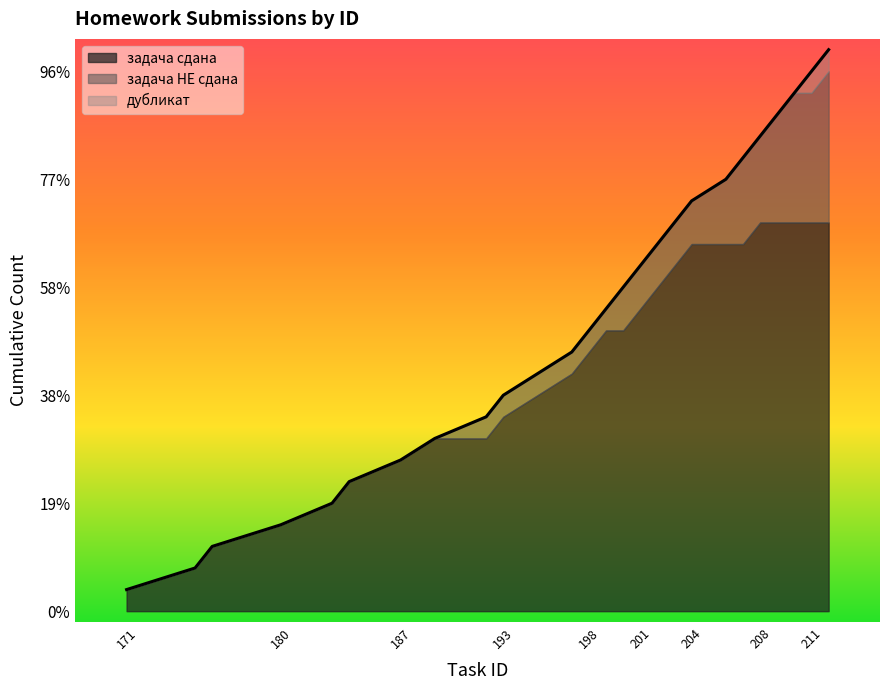

At which label is задача сдана closest to 191?

189